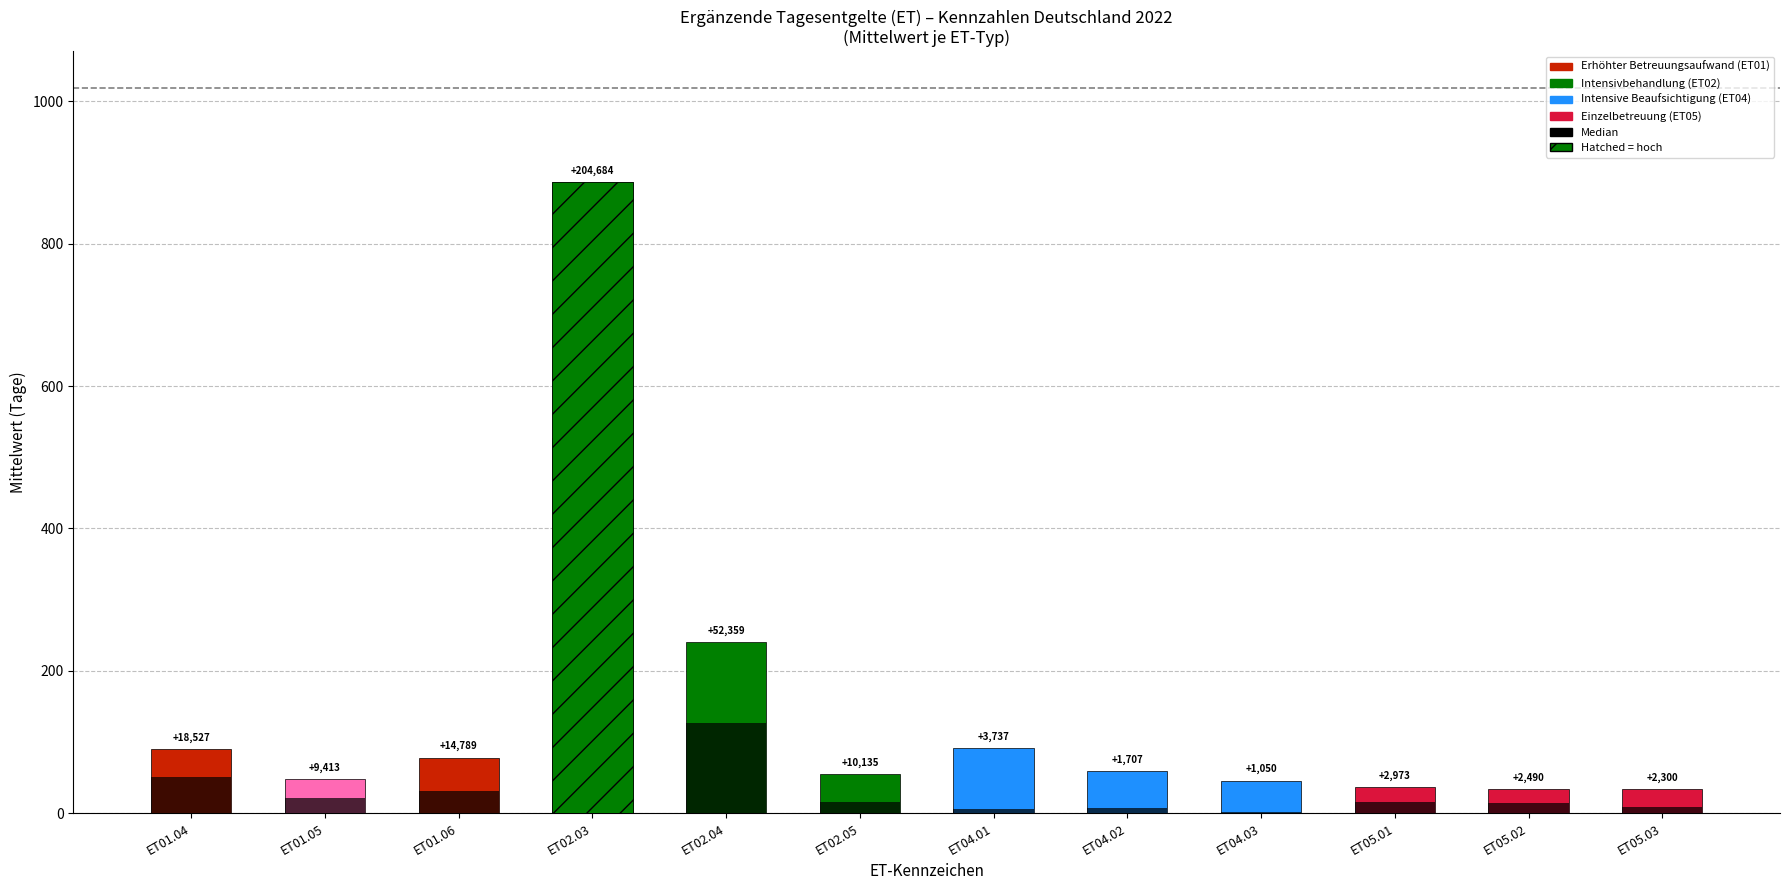

List the labels in order of value, smallest first.

ET05.03, ET05.02, ET05.01, ET04.03, ET01.05, ET02.05, ET04.02, ET01.06, ET01.04, ET04.01, ET02.04, ET02.03